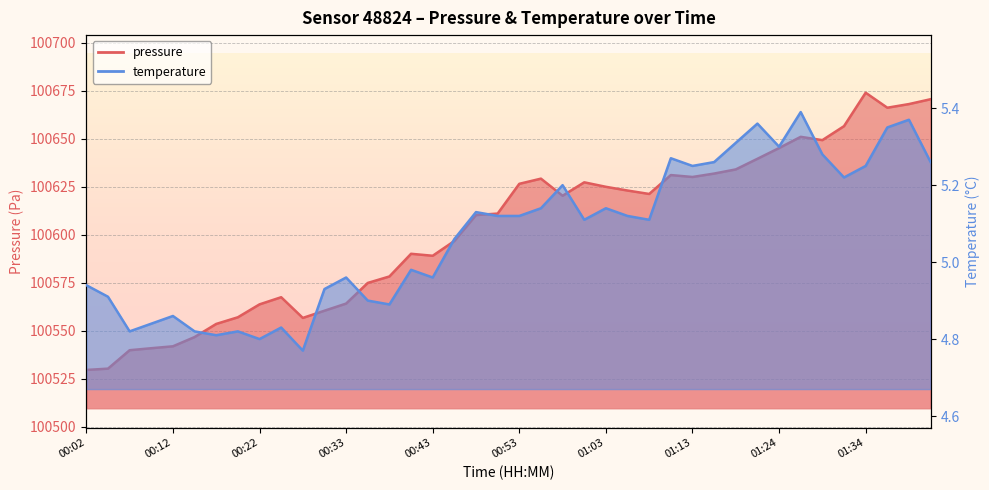

The value of temperature at 00:56 is 3.4. True or false?

False